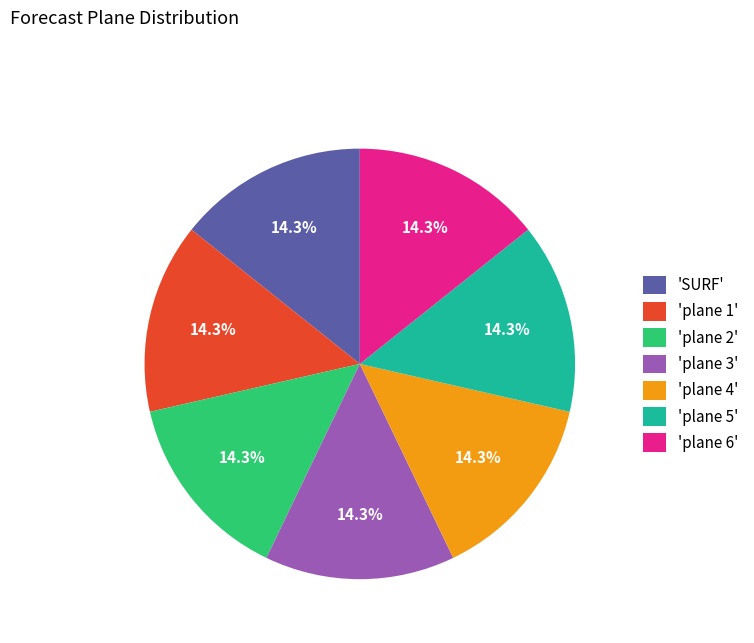

Count the number of slices in the pie.

7